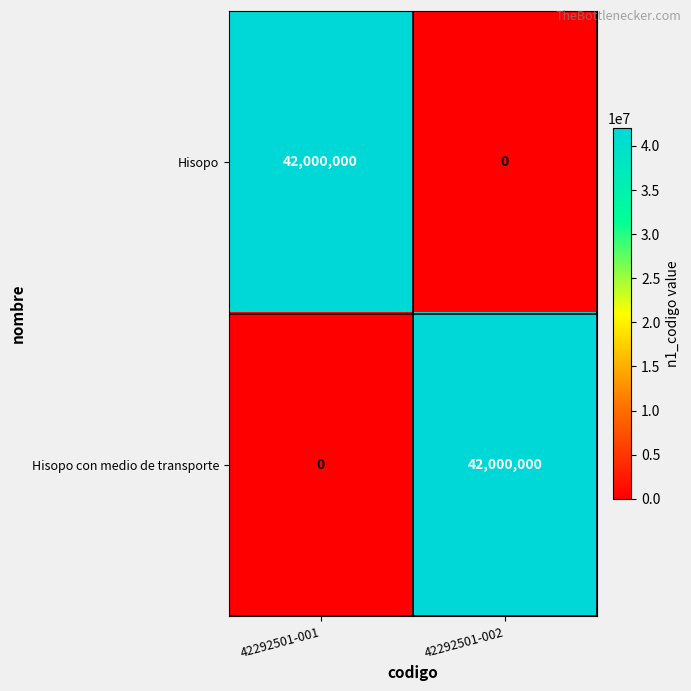

What is the spread (max minus min) of values at 42292501-001?

42000000